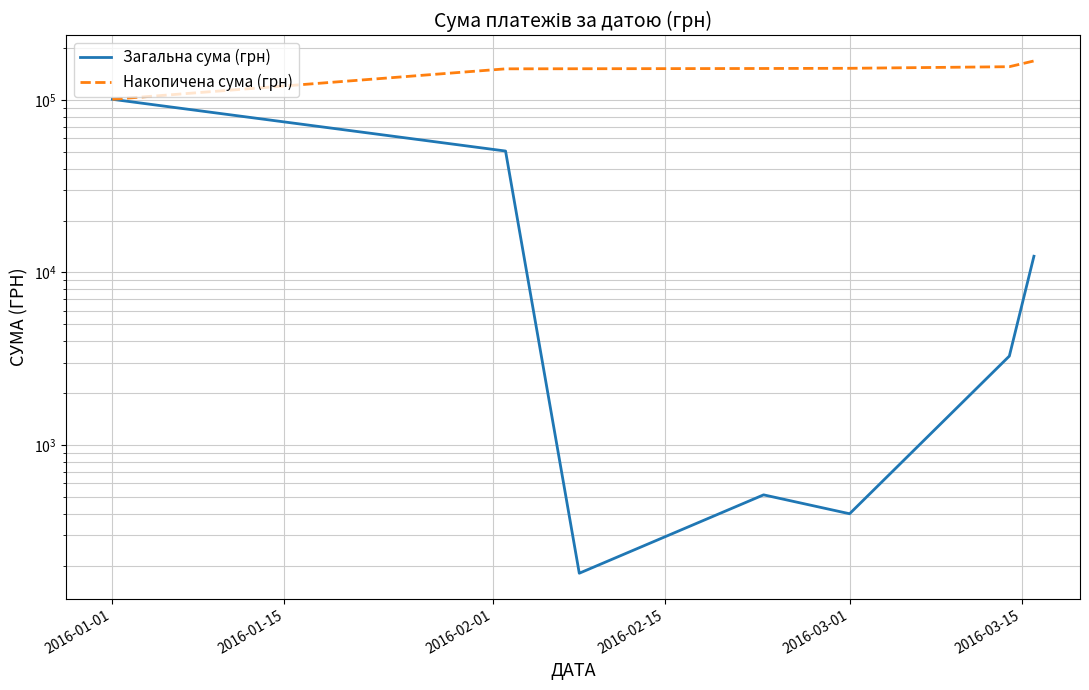

Which series has the largest total across all categories?

Накопичена сума (грн)